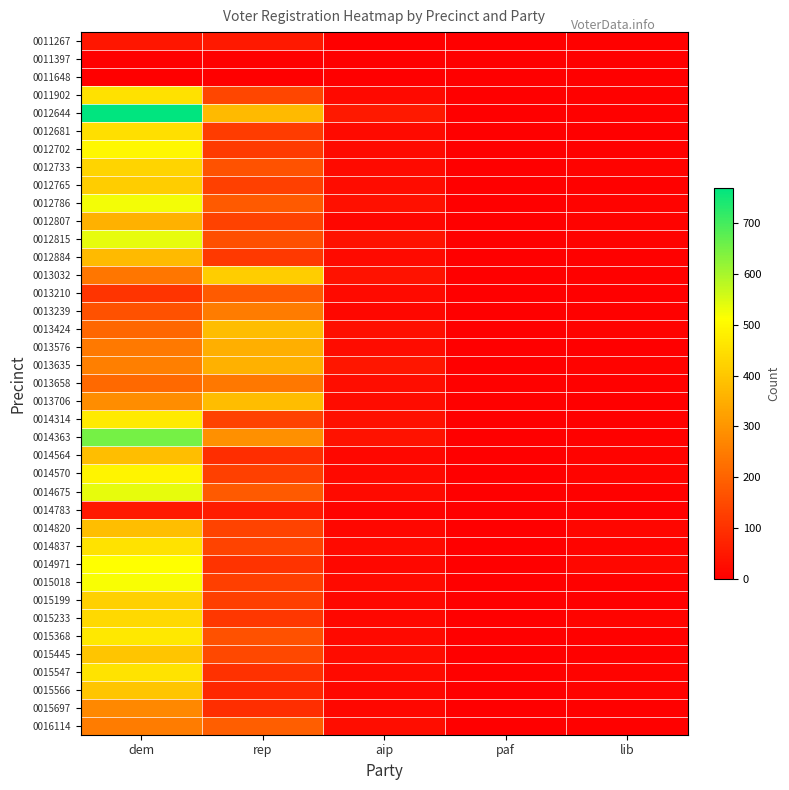

At how many categories does at least one series exceed 420?

1